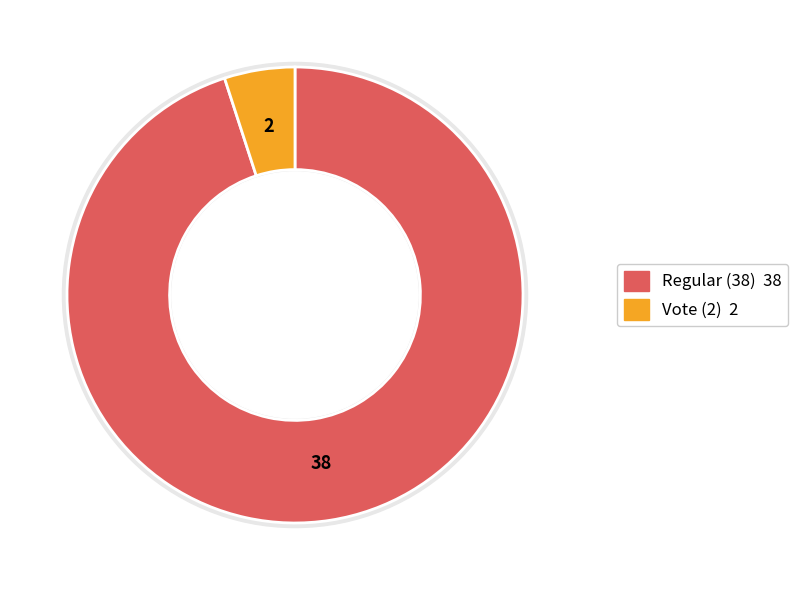

What is the change in value from Regular (38) to Vote (2)?

-36